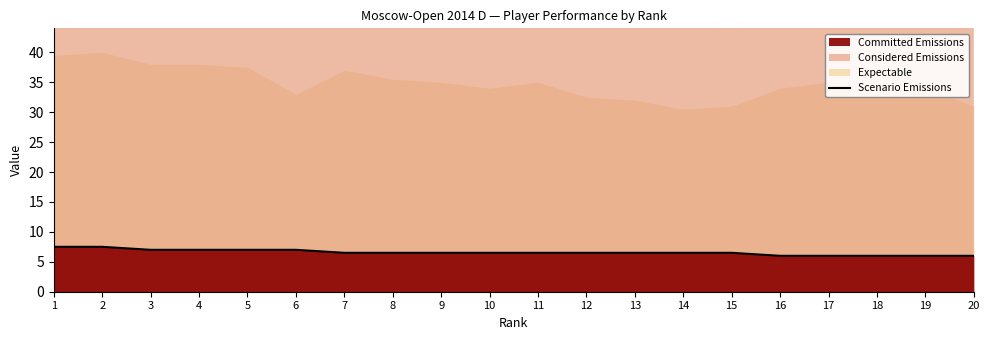

What is the sum of the values at 3 and 19?

13.0